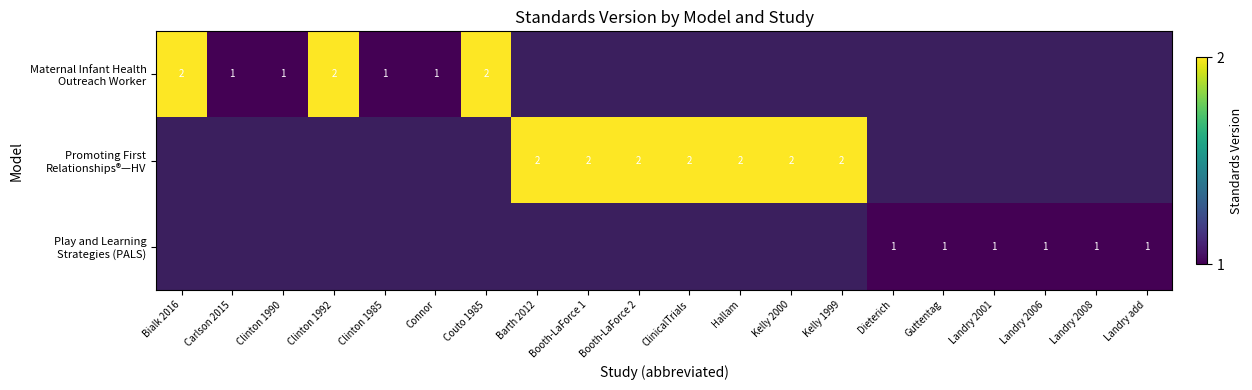

What is the maximum value shown in the chart?

2.0